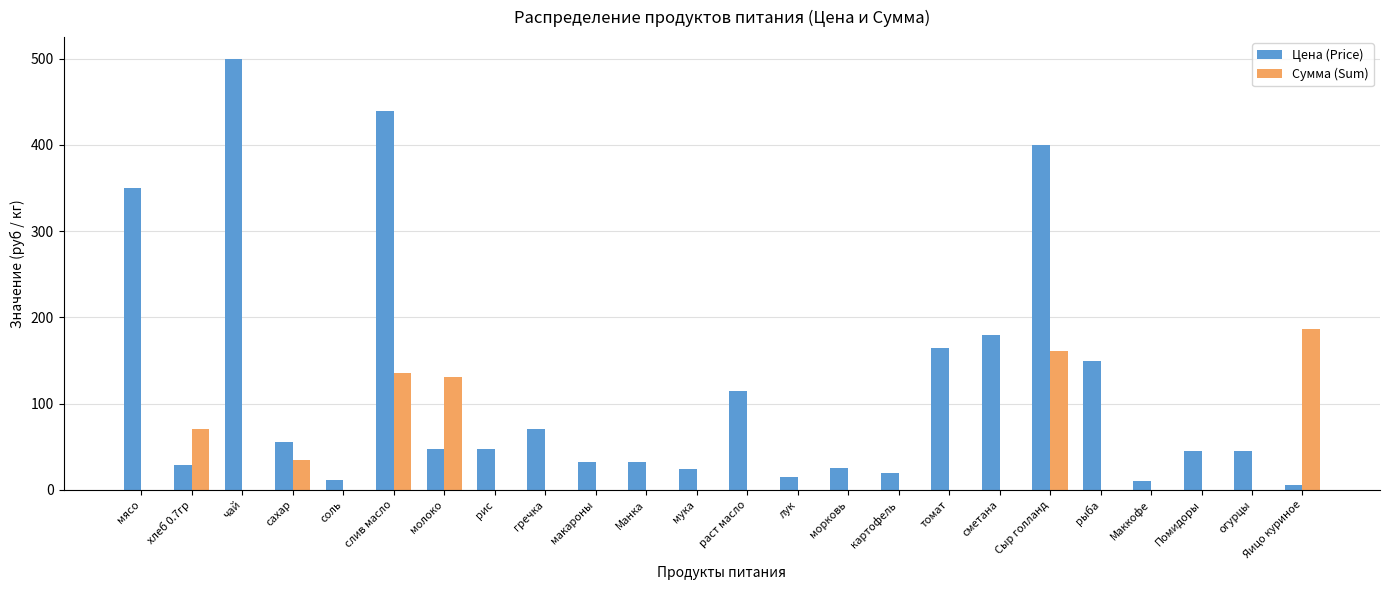

What is the highest value of the Цена (Price) series?

500.0